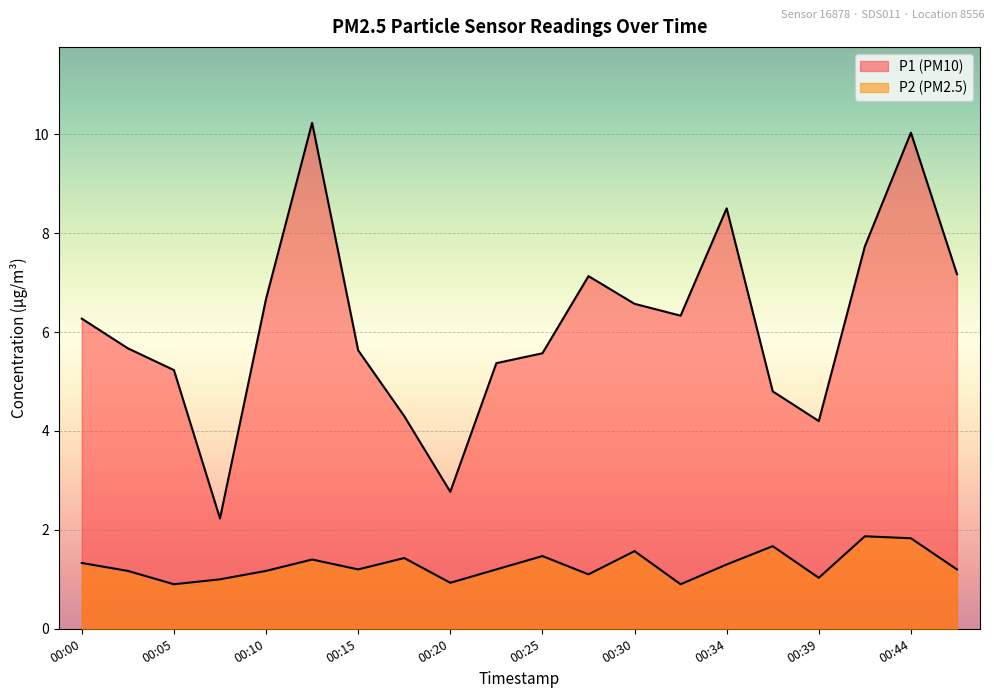

Reading right to left, what are all the values shown in this chart?

P1: 7.2	10.0	7.7	4.2	4.8	8.5	6.3	6.6	7.1	5.6	5.4	2.8	4.3	5.6	10.2	6.7	2.2	5.2	5.7	6.3
P2: 1.2	1.8	1.9	1.0	1.7	1.3	0.9	1.6	1.1	1.5	1.2	0.9	1.4	1.2	1.4	1.2	1.0	0.9	1.2	1.3